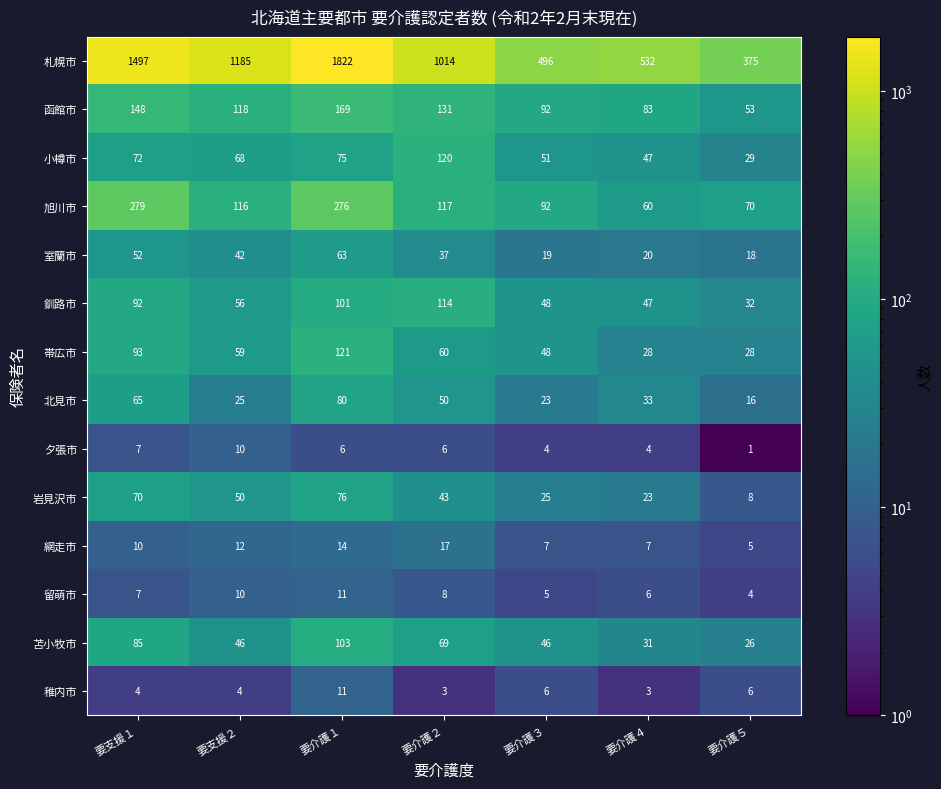

What is the difference between the maximum and minimum values in the 留萌市 series?

7